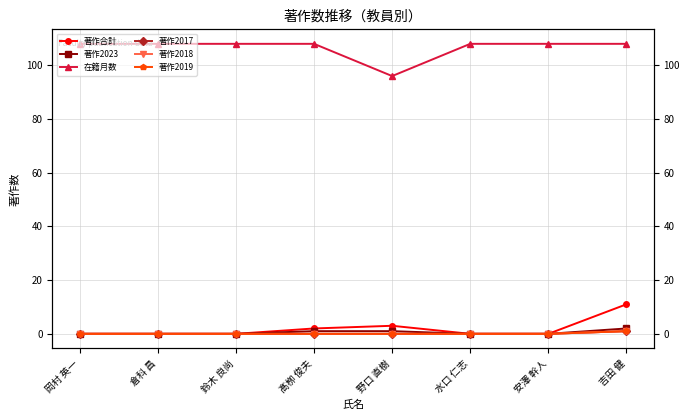

Between 鈴木 良尚 and 野口 直樹, which series saw the biggest shift?

在籍月数